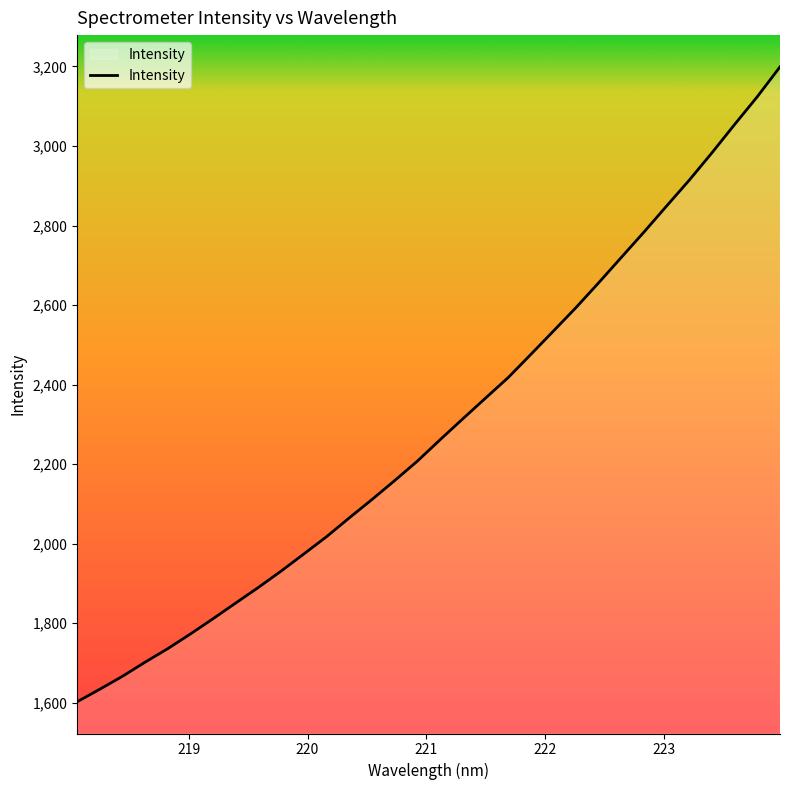

What is the minimum value shown in the chart?

1602.3